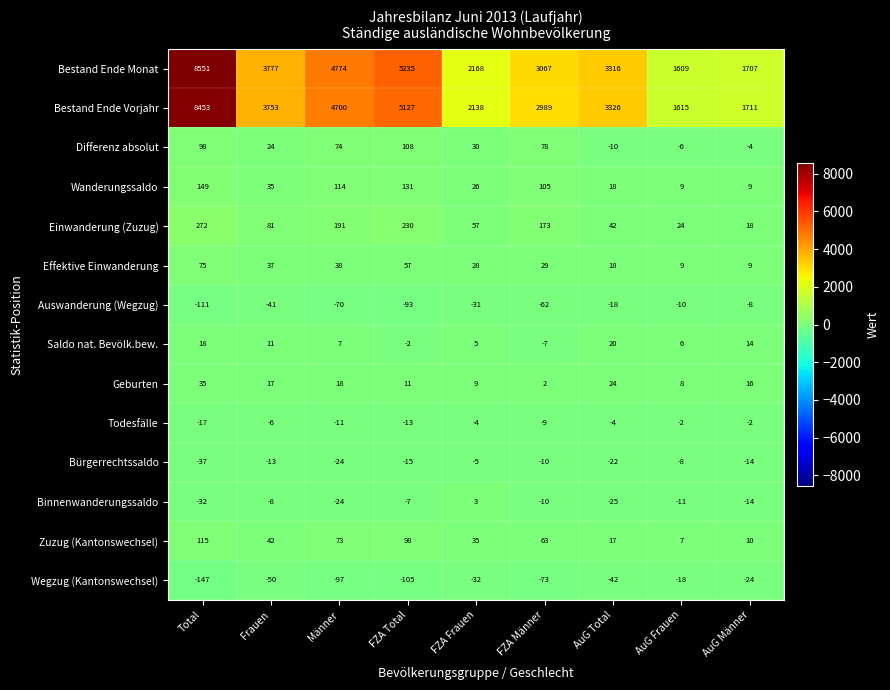

Which series has the largest range (max minus min)?

Bestand Ende Monat